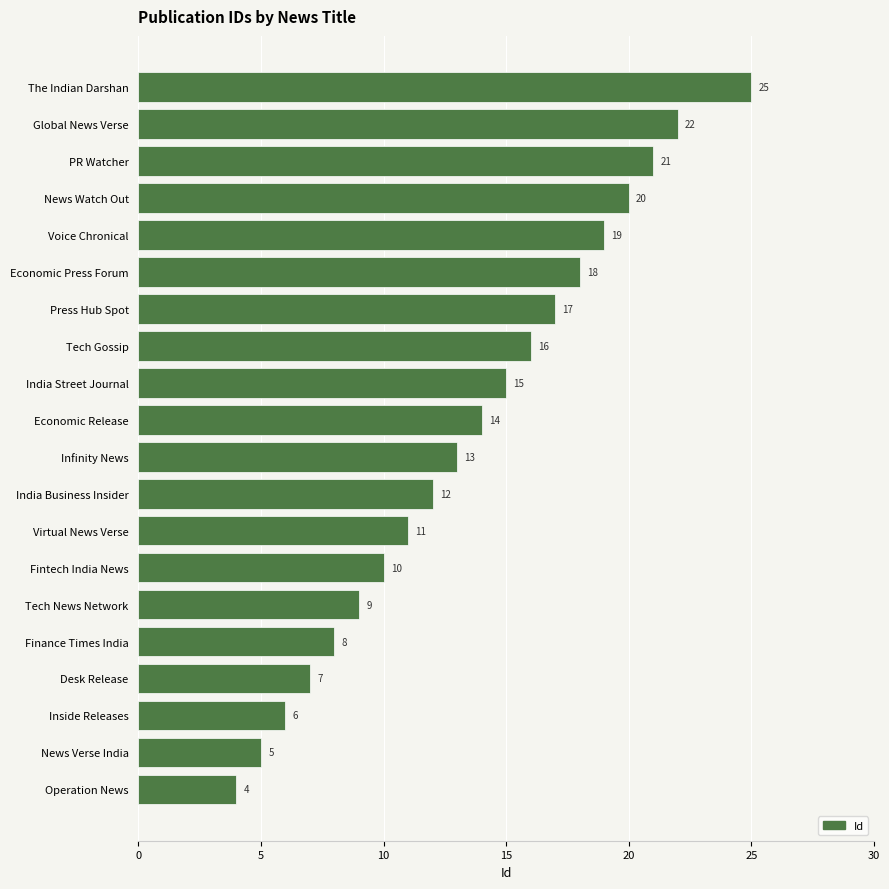

What is the average value?

14